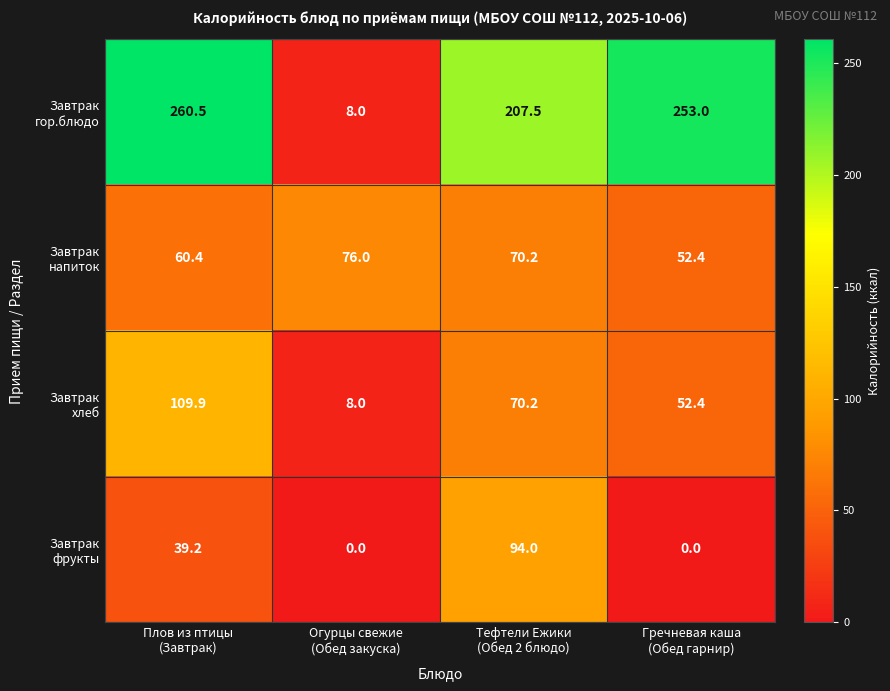

What is the maximum value shown in the chart?

260.5